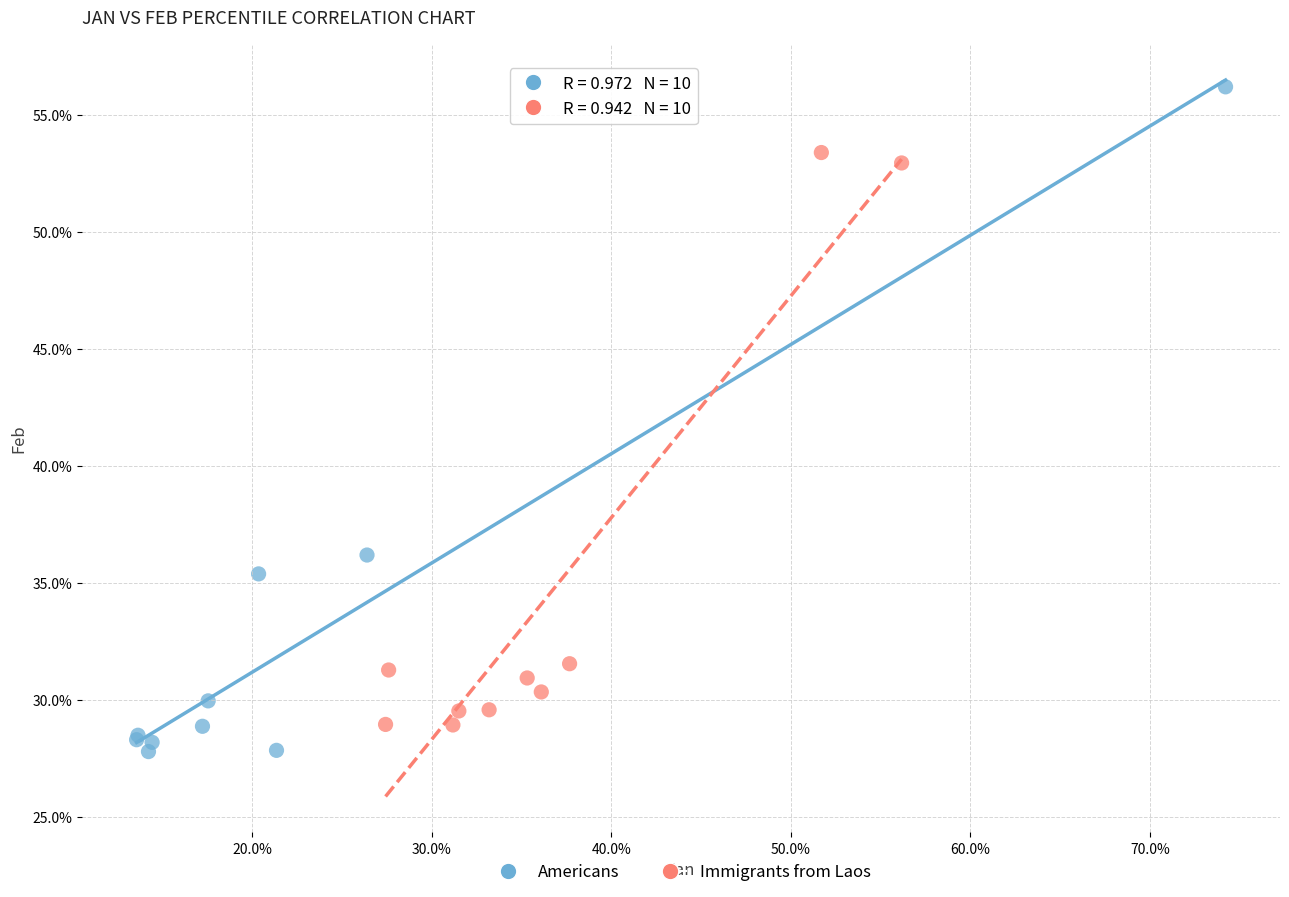

Which series contains the lowest Y value?

Americans